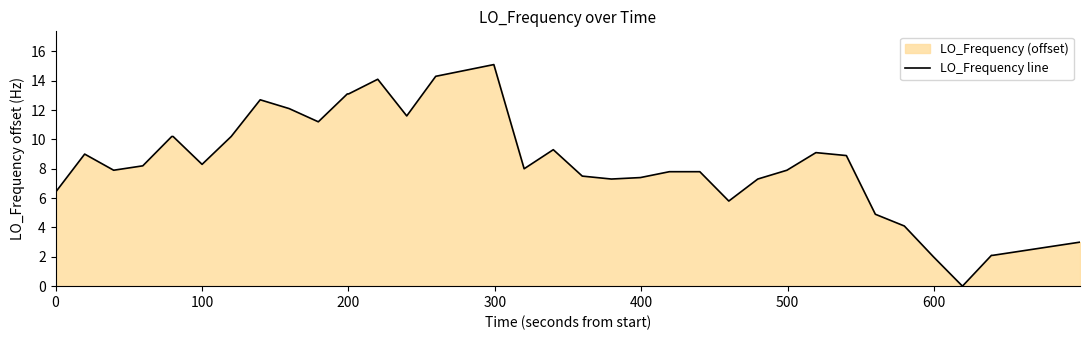

What is the difference between the maximum and minimum values?

15.1